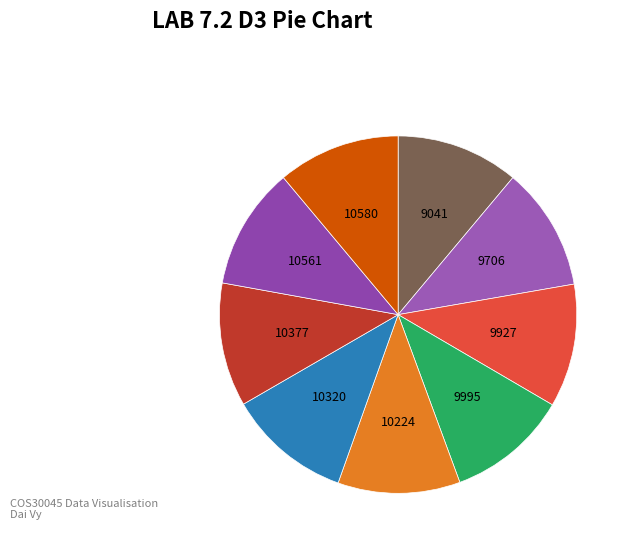

Is the sum of 10224 and 10580 greater than half?

No